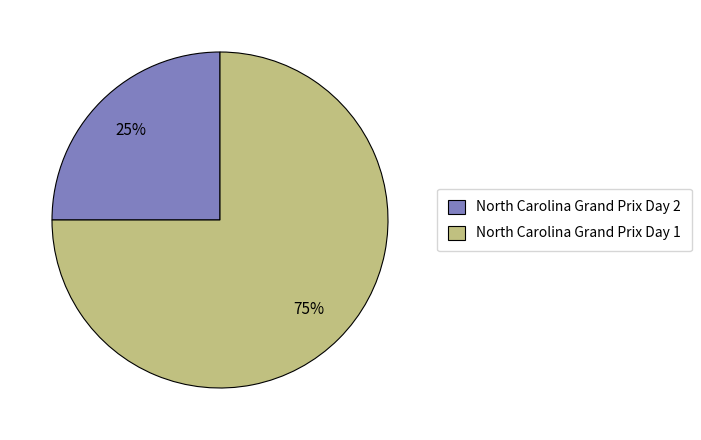

Which slice is the smallest?

North Carolina Grand Prix Day 2